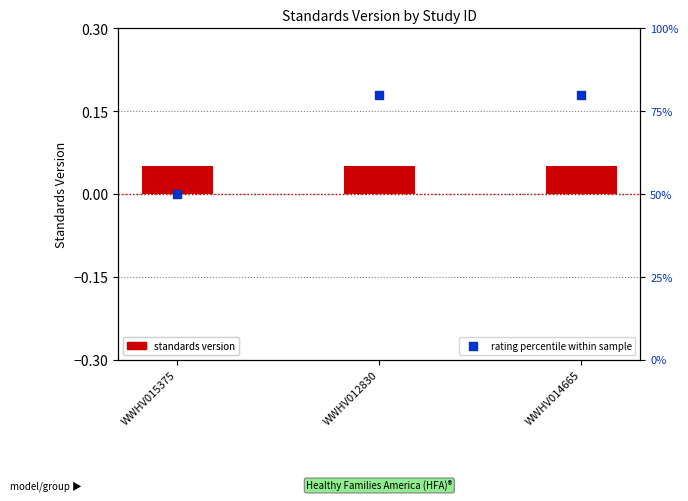

Which series has the largest total across all categories?

rating percentile within sample